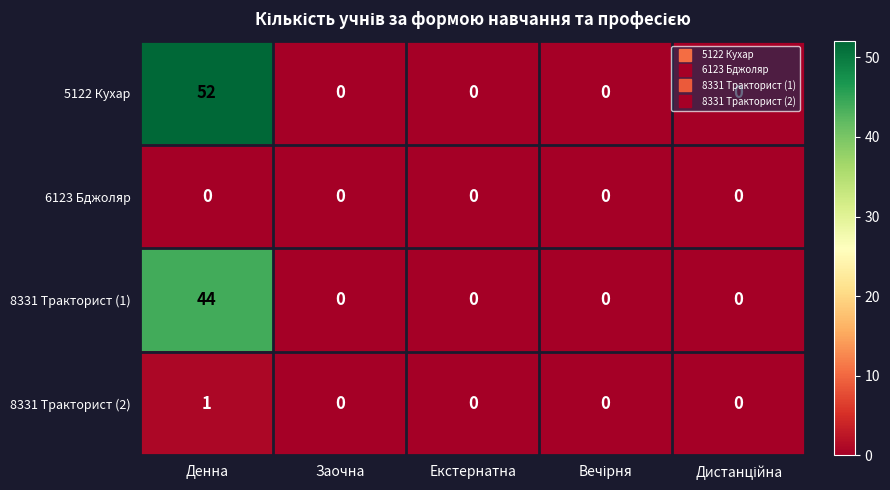

Is it true that 6123 Бджоляр equals 0 at Заочна?

True